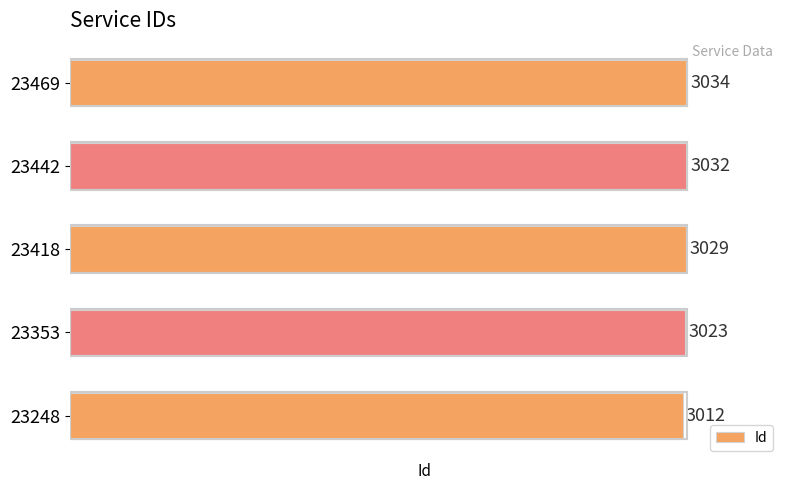

What is the greatest value displayed?

3034